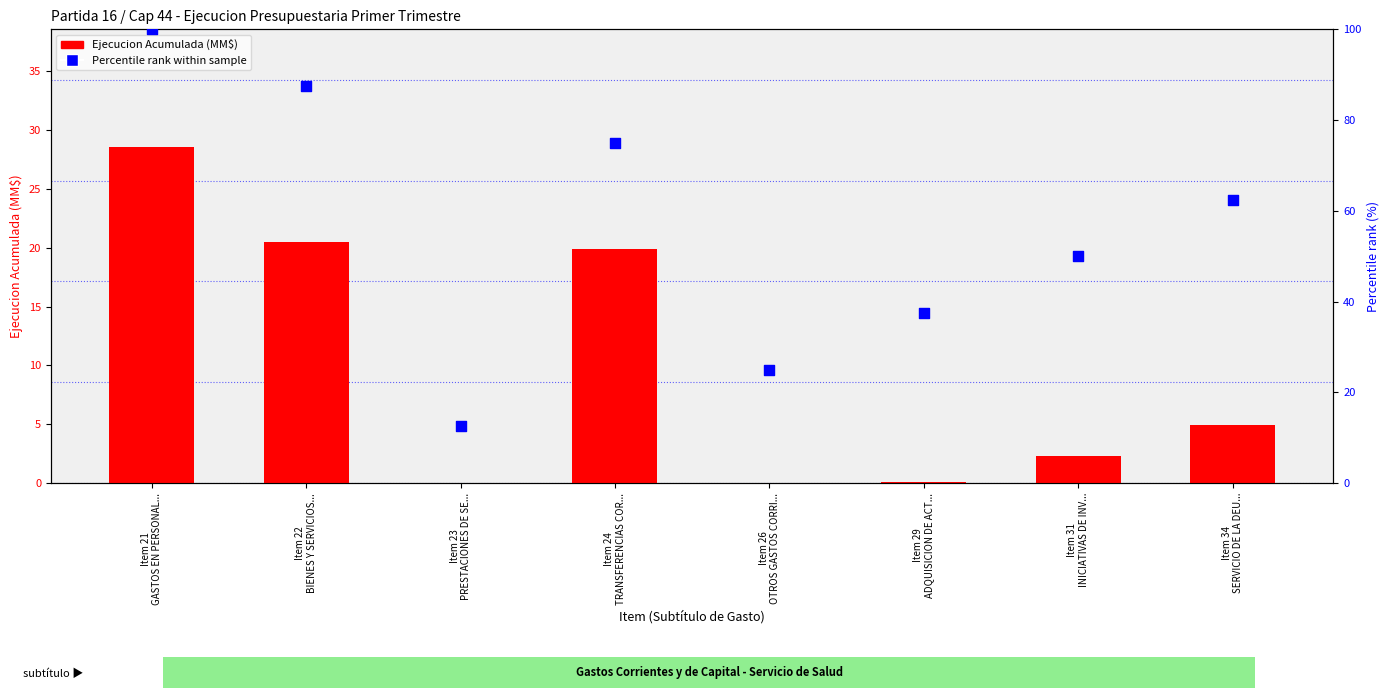

At how many categories does at least one series exceed 36?

6